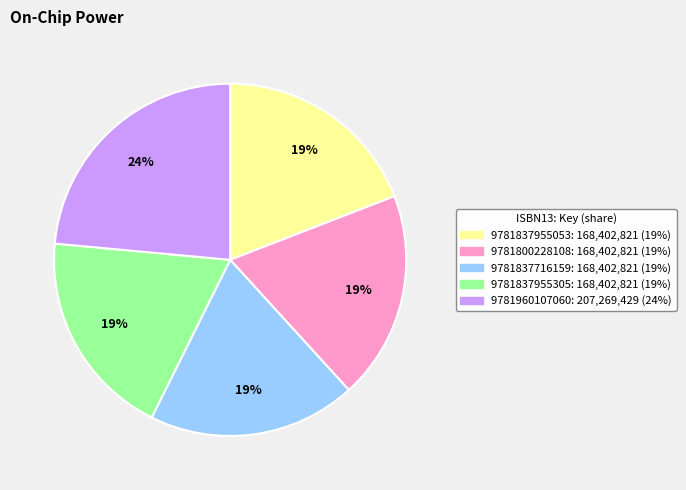

What is the ratio of the value at 9781800228108 to the value at 9781837716159?

1.0